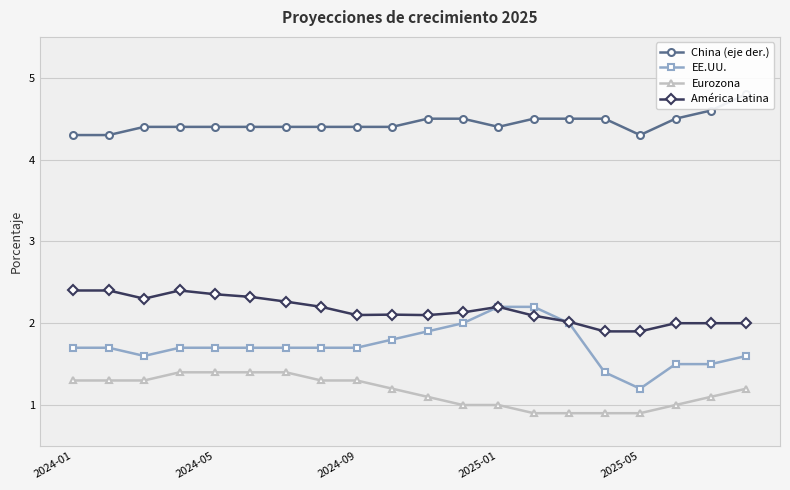

List the series in order of their peak value, highest first.

China (eje der.), América Latina, EE.UU., Eurozona